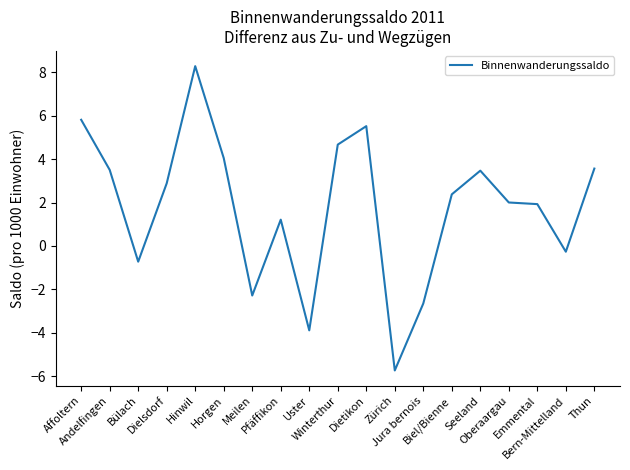

What is the greatest value displayed?

8.3